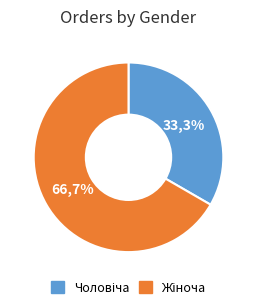

Which slice is the smallest?

Чоловіча